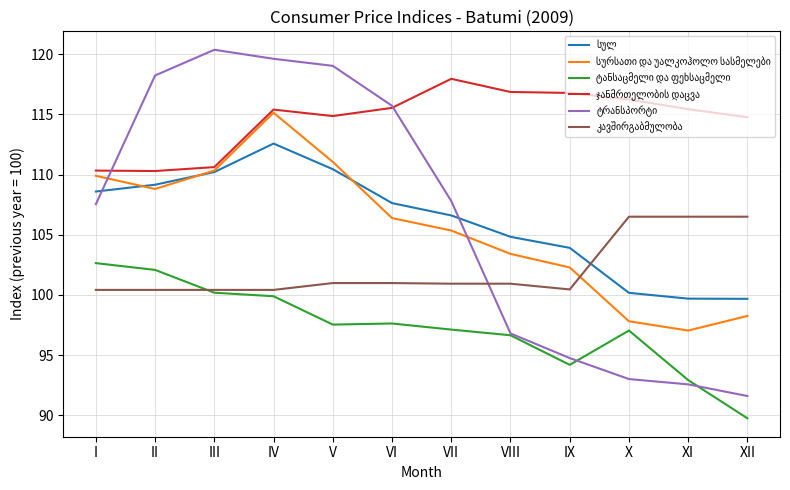

At which category is the sum across all series the highest?

IV